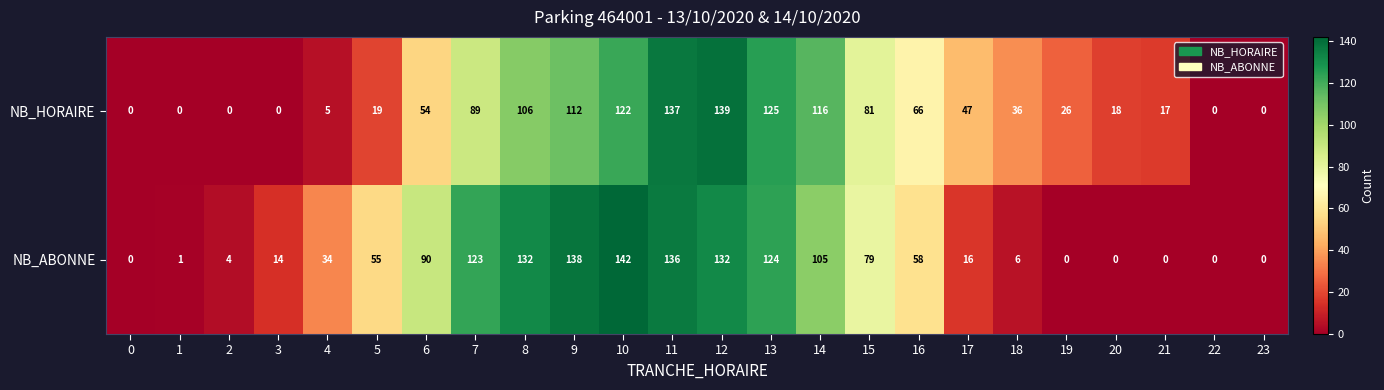

List the series in order of their overall mean, lowest first.

NB_HORAIRE, NB_ABONNE